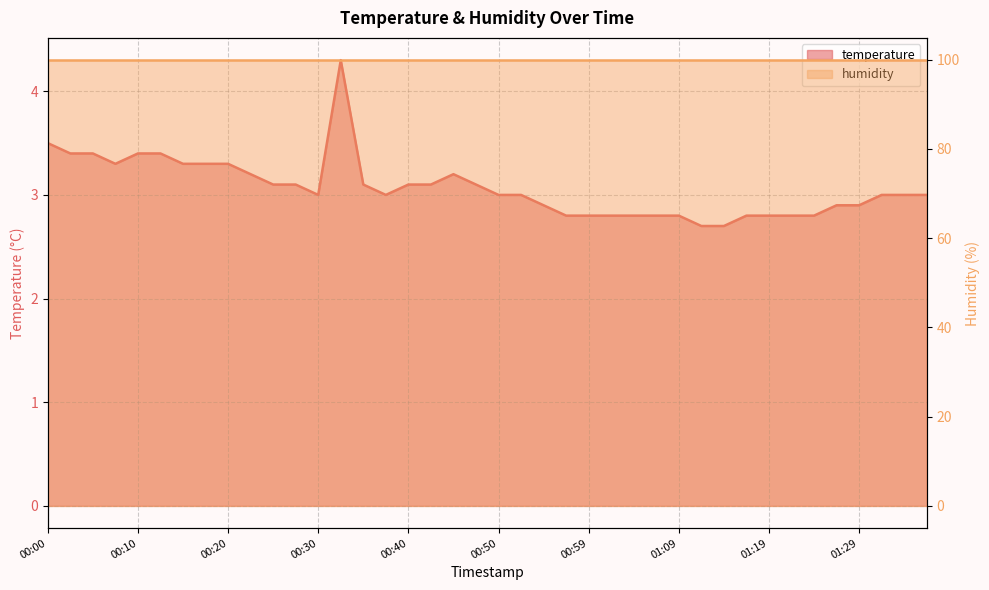

What is the value of the 20th point from the left?

3.1